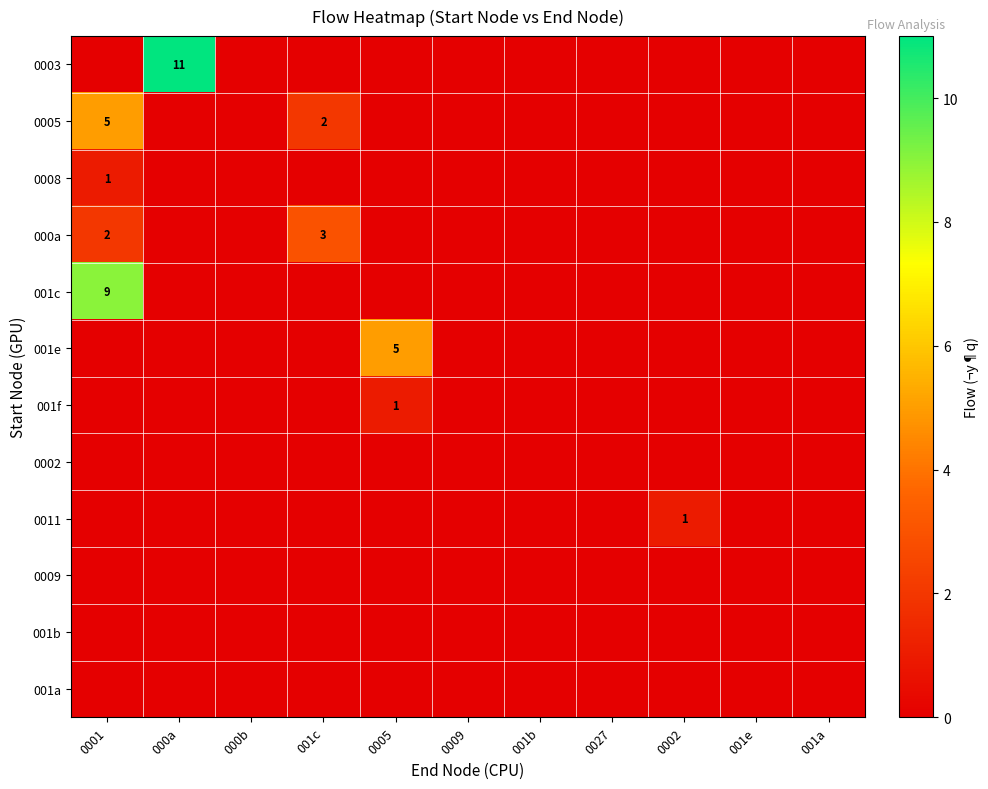

At which category does the chart reach its minimum across all series?

0001